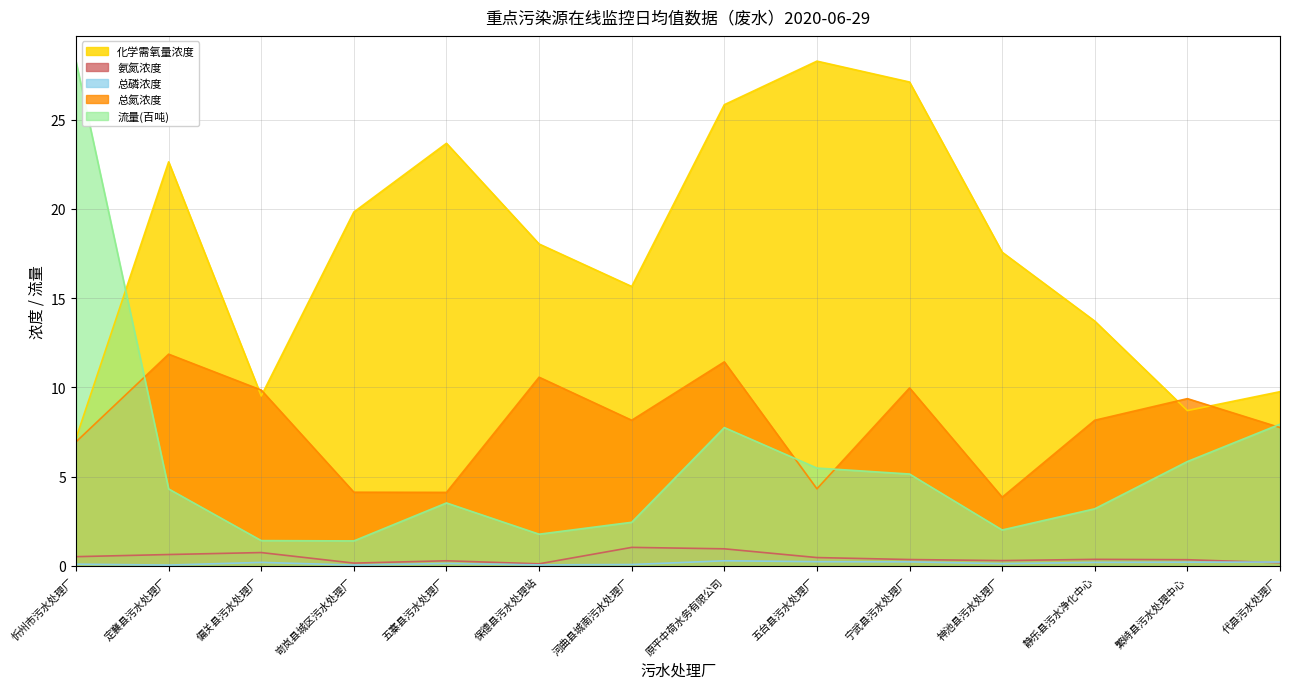

True or false: 总氮浓度 has a value of 2.4 at 河曲县城南污水处理厂.

False